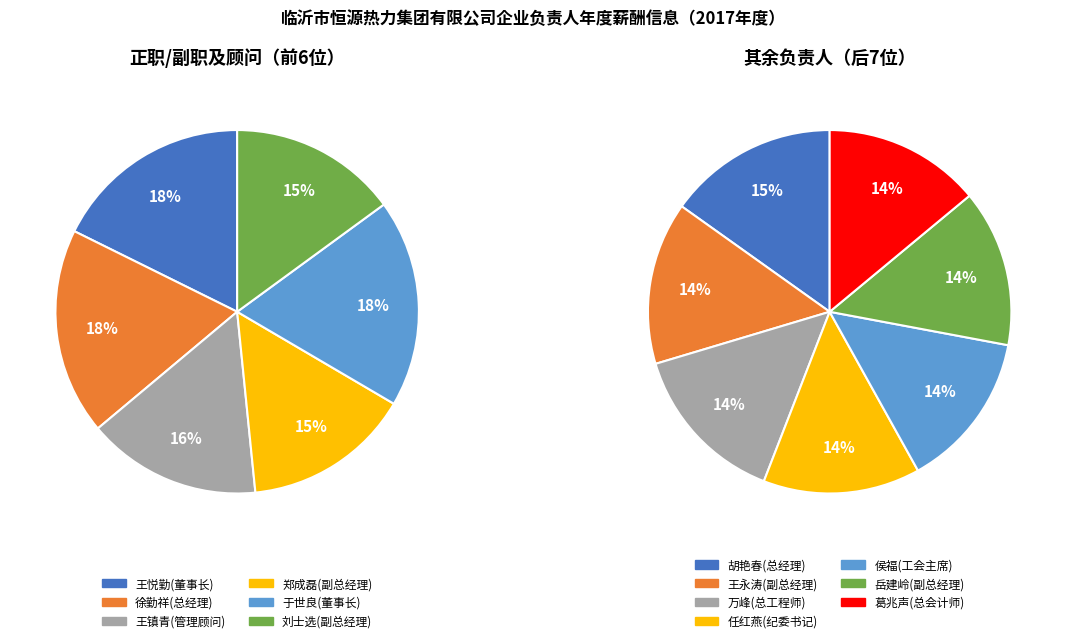

Is the sum of 刘士选(副总经理) and 王永涛(副总经理) greater than half?

No